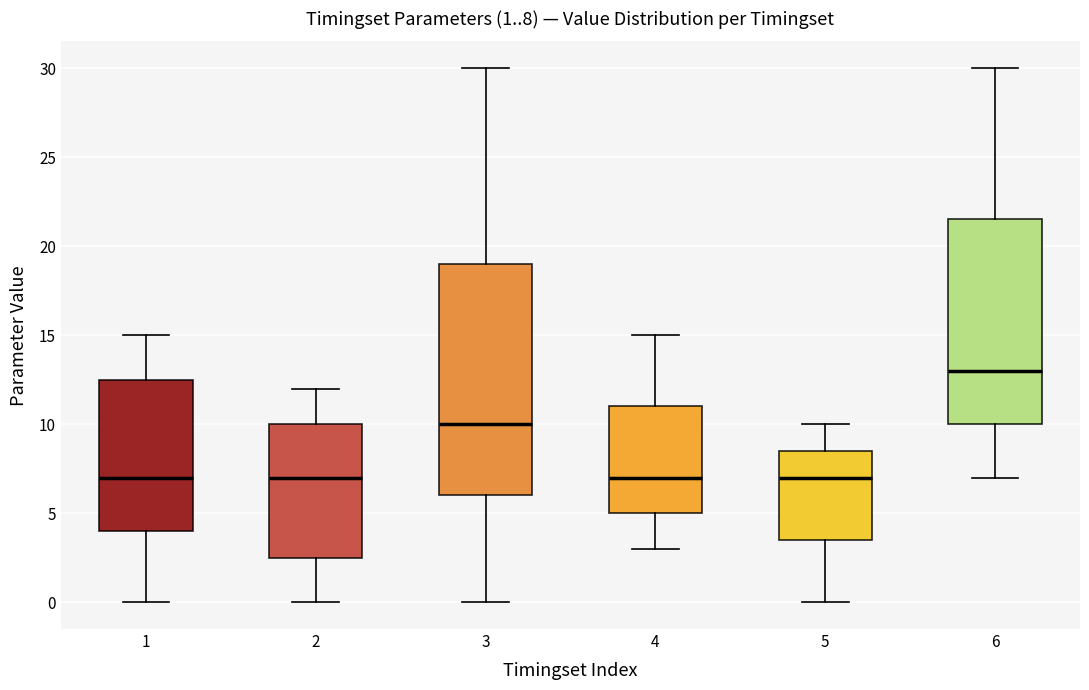

Which box is the tallest, from its lower edge to its upper edge?

3